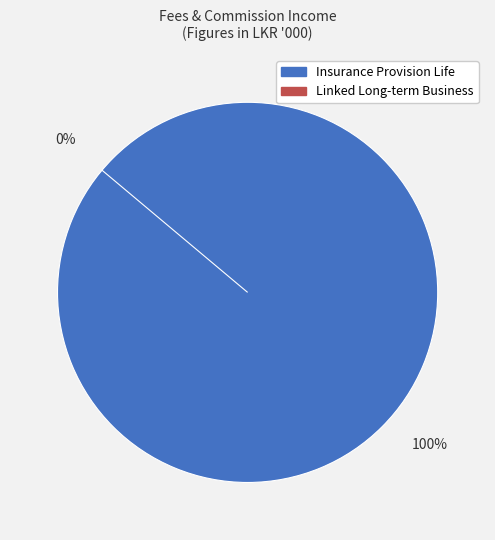

How many slices are in this pie chart?

2